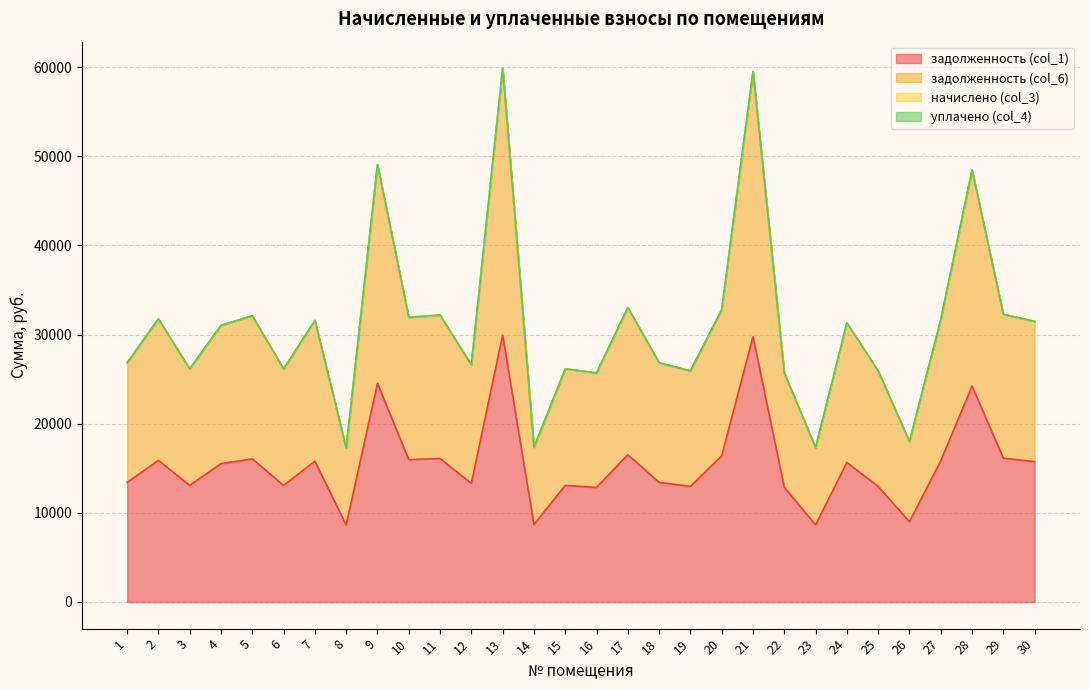

What is the sum of all задолженность (col_6) values?

931867.2